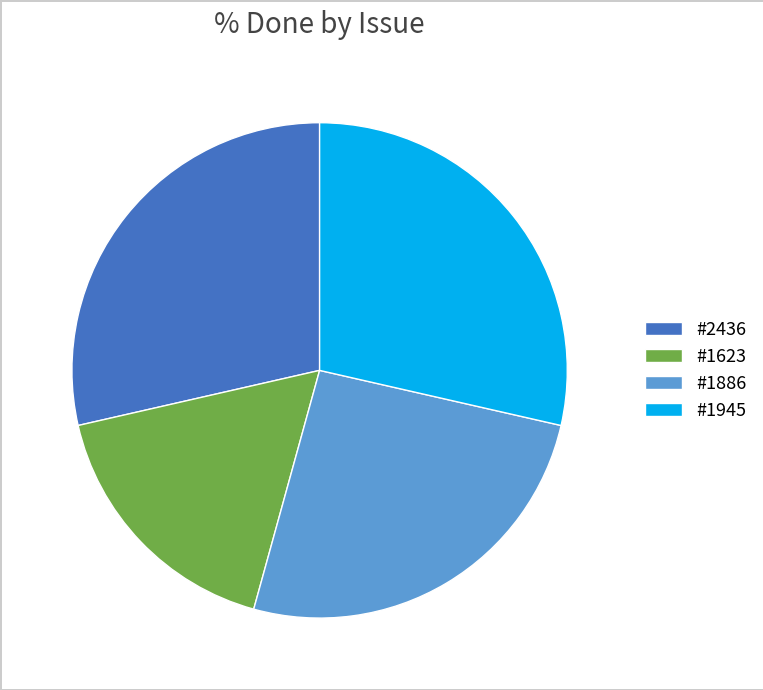

What is the smallest slice in the pie chart?

#1623